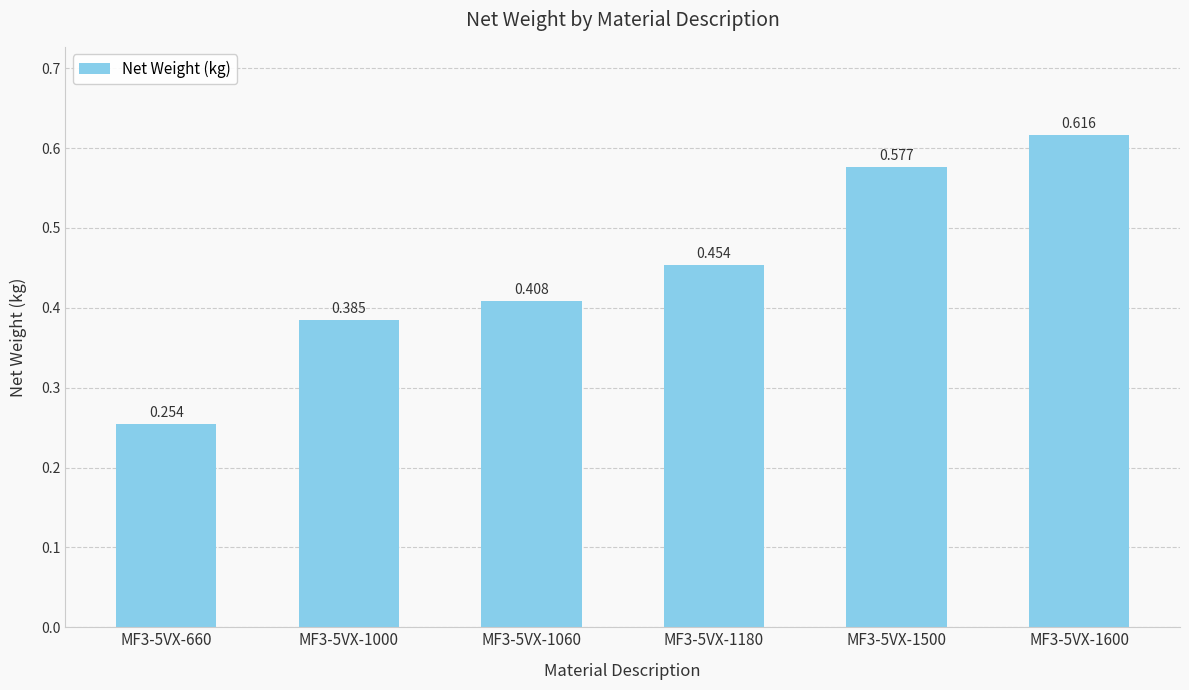

List the labels in order of value, smallest first.

MF3-5VX-660, MF3-5VX-1000, MF3-5VX-1060, MF3-5VX-1180, MF3-5VX-1500, MF3-5VX-1600